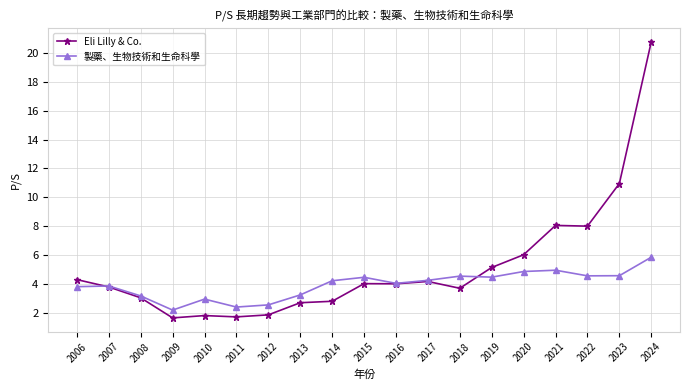

What is the difference between the 製藥、生物技術和生命科學 values at 2007 and 2021?

1.1